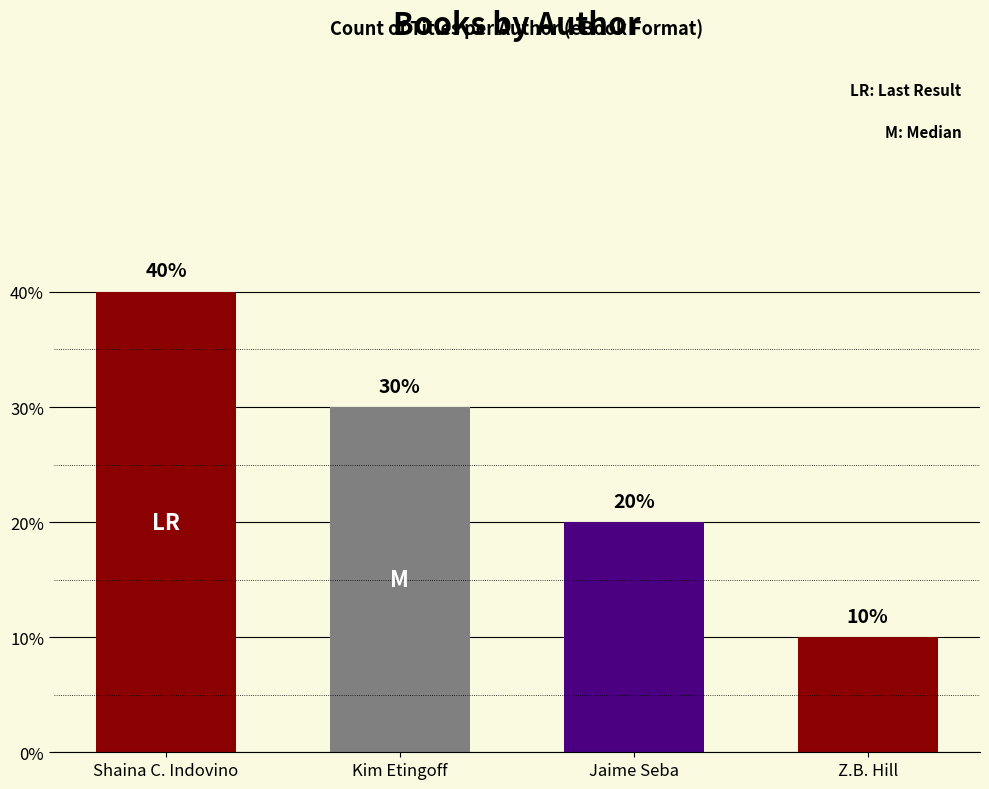

Does the chart contain any negative values?

No